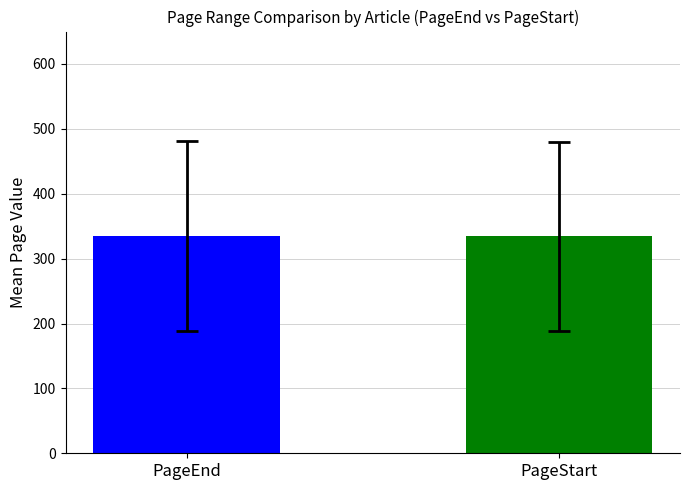

Count the number of categories in the chart.

1